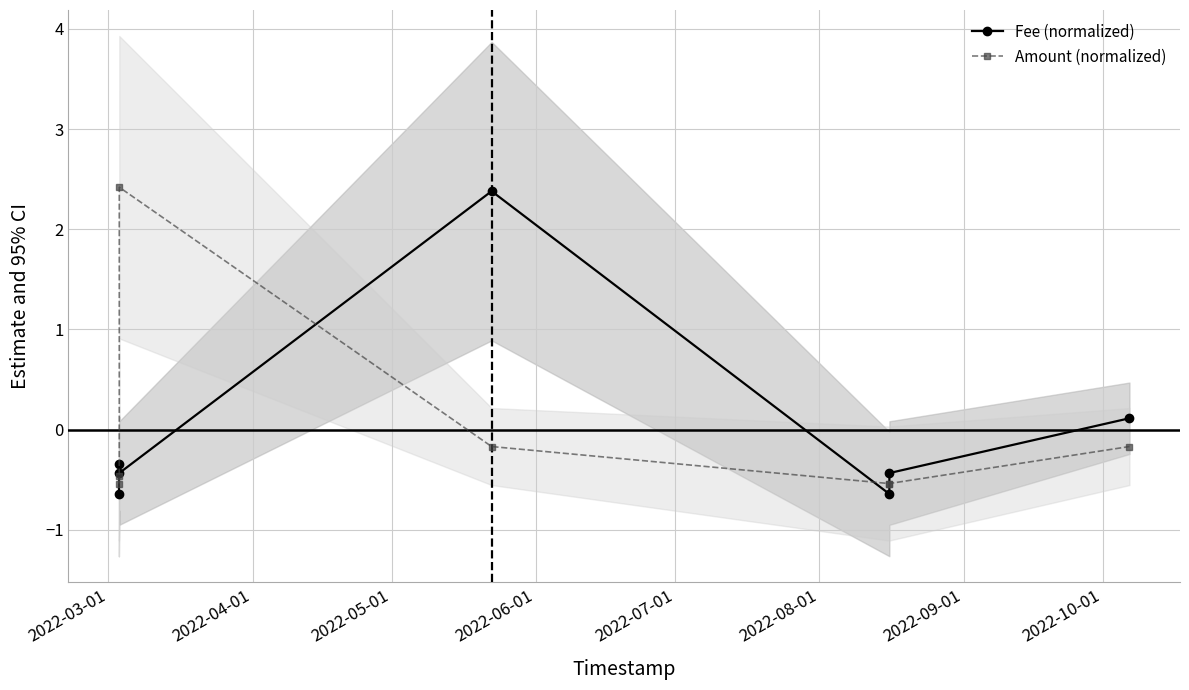

What is the minimum value for Fee (normalized)?

-0.6